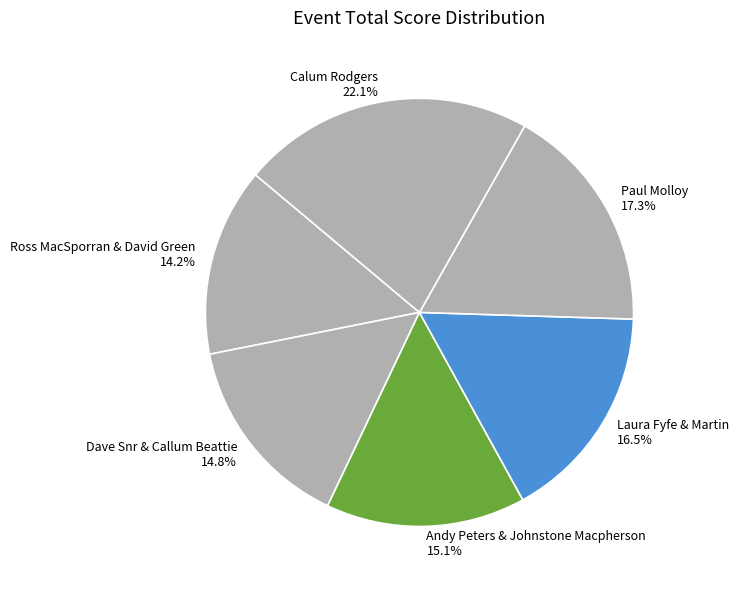

Is Laura Fyfe & Martin the majority of the pie?

No